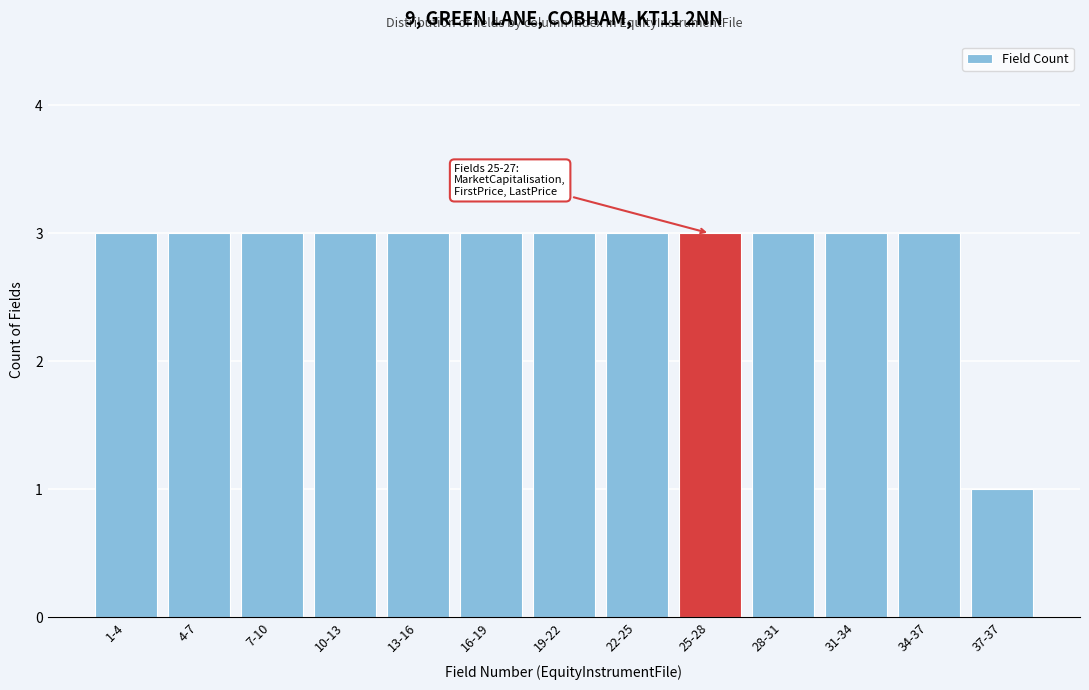

Reading left to right, what are all the values shown in this chart?

3	3	3	3	3	3	3	3	3	3	3	3	1